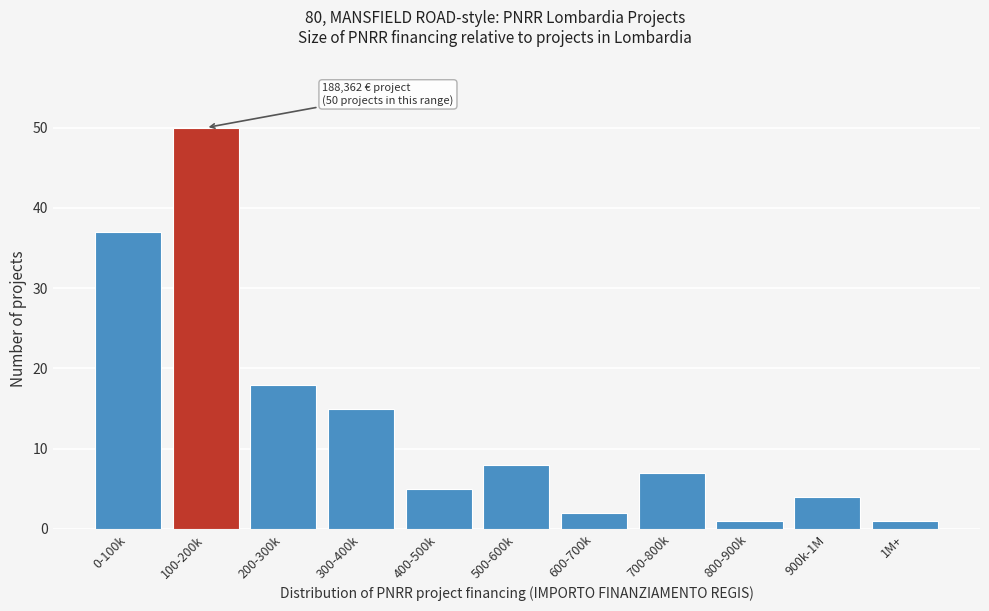

Reading left to right, extract all data points from this chart.

0-100k=37	100-200k=50	200-300k=18	300-400k=15	400-500k=5	500-600k=8	600-700k=2	700-800k=7	800-900k=1	900k-1M=4	1M+=1